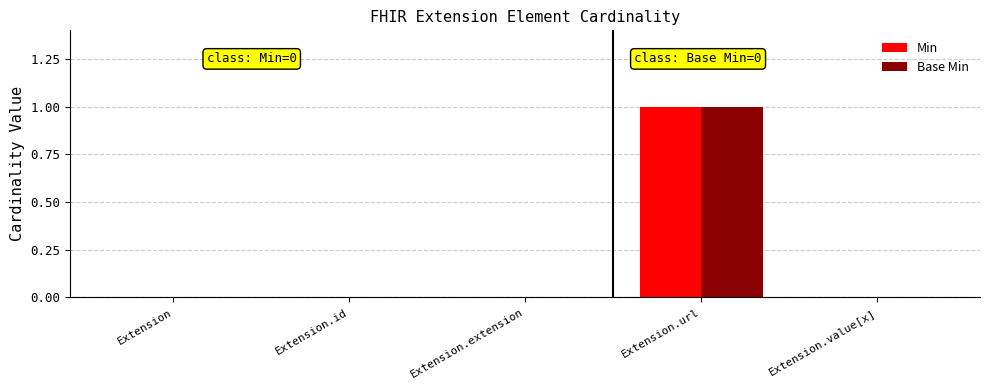

What are all the series names shown in the legend?

Min, Base Min